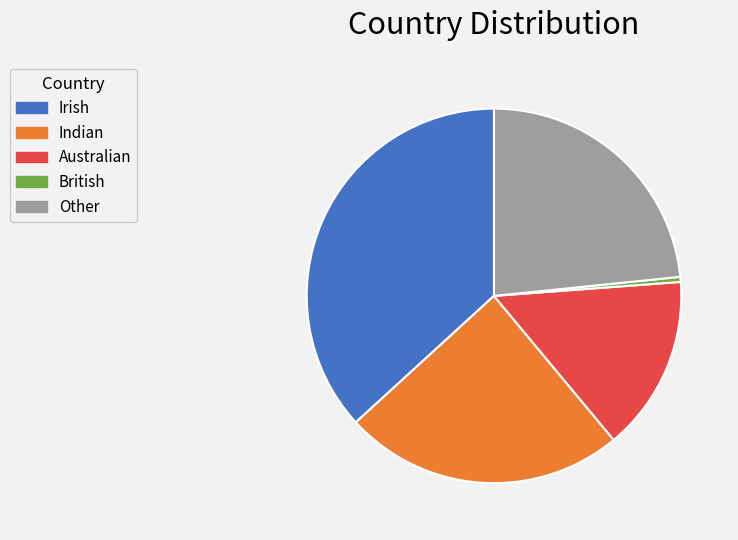

True or false: Irish accounts for 37% of the total.

True